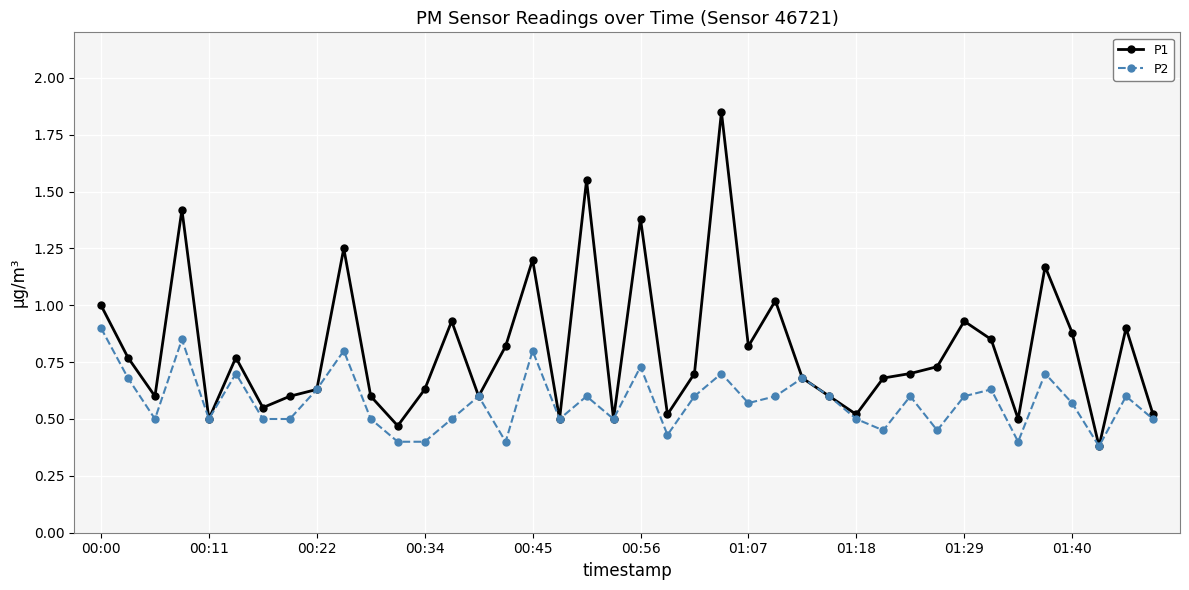

How many interior local peaks does the P2 series have?

13